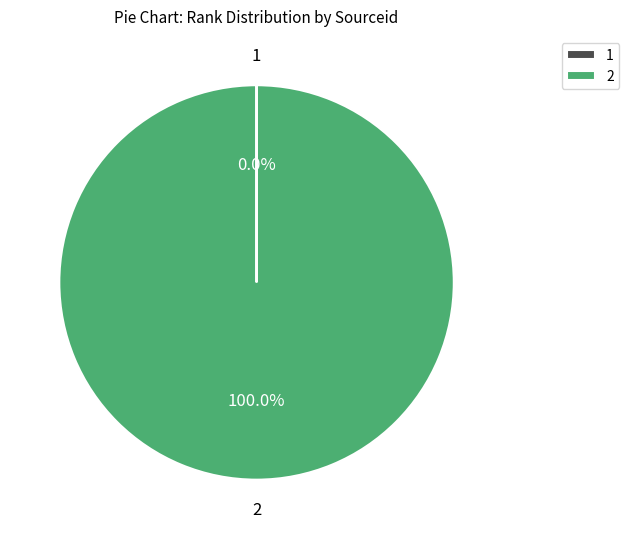

Is there any slice that represents more than half of the pie?

Yes